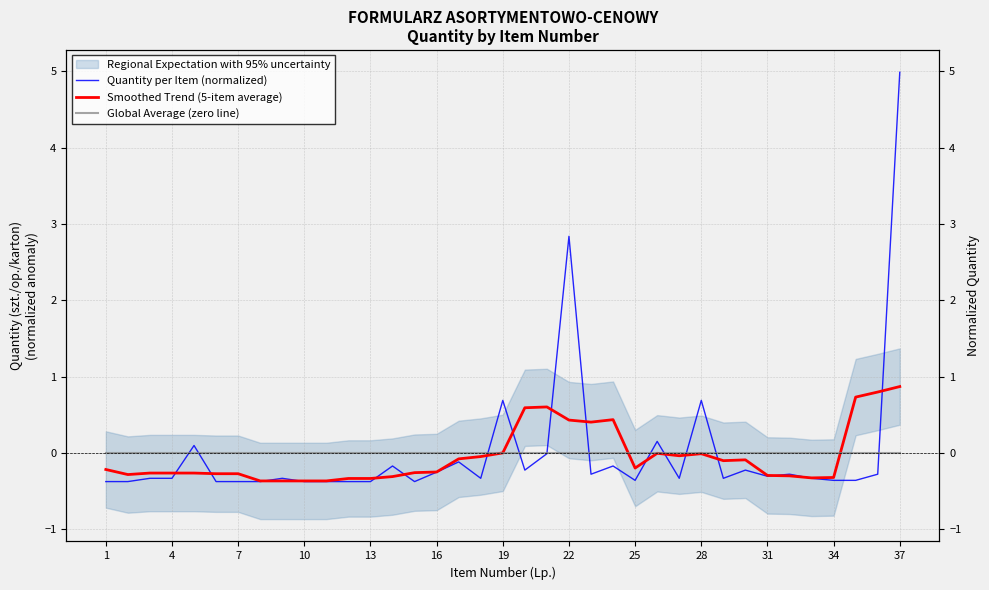

Reading right to left, what are all the values shown in this chart?

Quantity per Item (normalized): 5.0	-0.3	-0.4	-0.4	-0.3	-0.3	-0.3	-0.2	-0.3	0.7	-0.3	0.2	-0.4	-0.2	-0.3	2.8	-0.0	-0.2	0.7	-0.3	-0.1	-0.3	-0.4	-0.2	-0.4	-0.4	-0.4	-0.4	-0.3	-0.4	-0.4	-0.4	0.1	-0.3	-0.3	-0.4	-0.4
Smoothed Trend (5-item average): 0.9	0.8	0.7	-0.3	-0.3	-0.3	-0.3	-0.1	-0.1	-0.0	-0.0	-0.0	-0.2	0.4	0.4	0.4	0.6	0.6	0.0	-0.0	-0.1	-0.2	-0.3	-0.3	-0.3	-0.3	-0.4	-0.4	-0.4	-0.4	-0.3	-0.3	-0.3	-0.3	-0.3	-0.3	-0.2
Global Average (zero line): 0.0	0.0	0.0	0.0	0.0	0.0	0.0	0.0	0.0	0.0	0.0	0.0	0.0	0.0	0.0	0.0	0.0	0.0	0.0	0.0	0.0	0.0	0.0	0.0	0.0	0.0	0.0	0.0	0.0	0.0	0.0	0.0	0.0	0.0	0.0	0.0	0.0